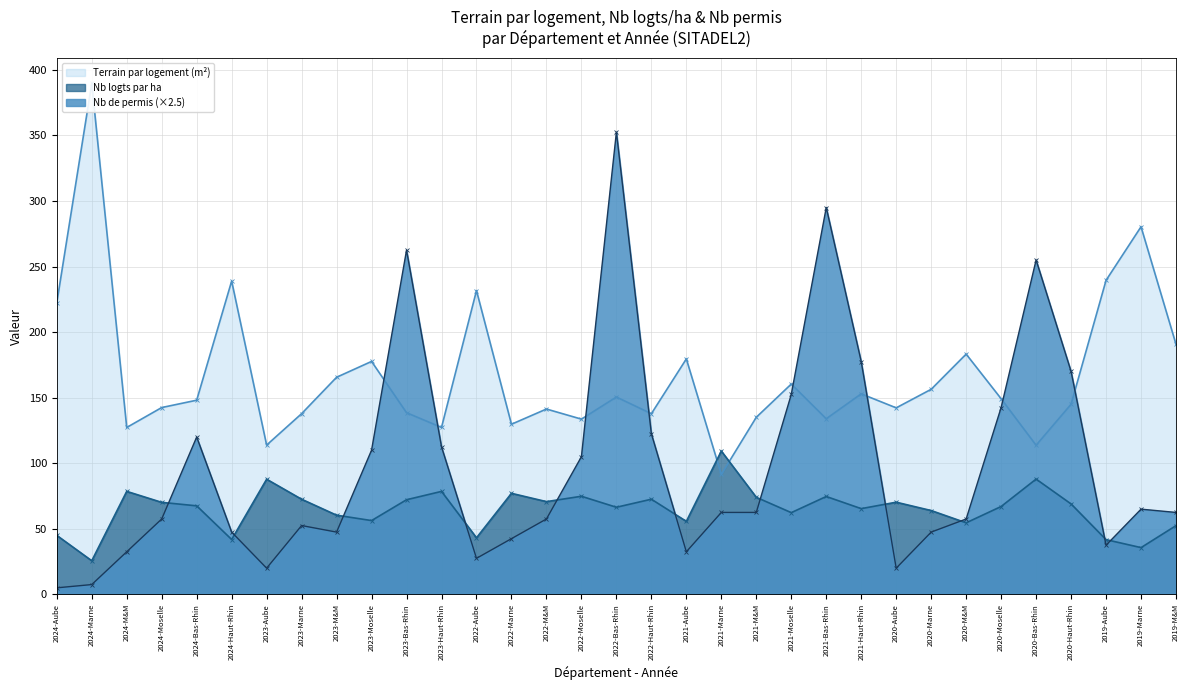

True or false: Terrain par logement (m²) has a value of 46.8 at 2022-M&M.

False